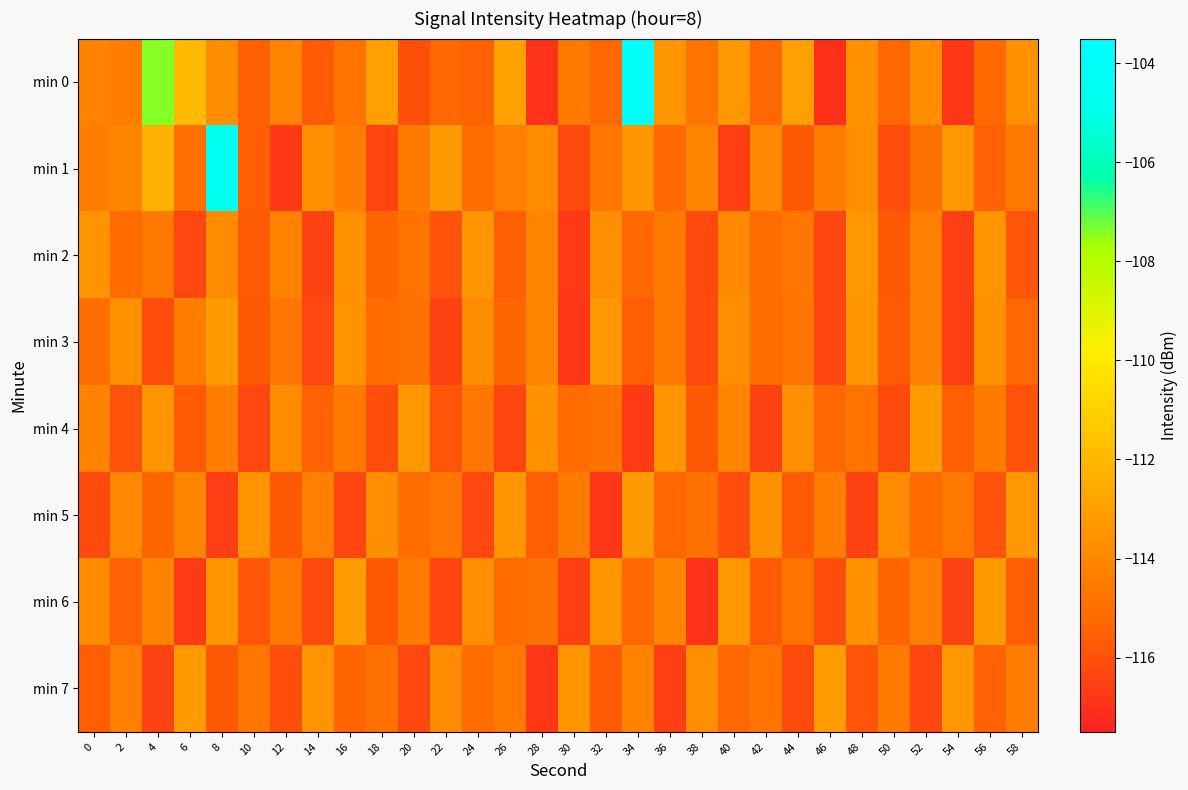

What is the spread (max minus min) of values at 36?

3.2